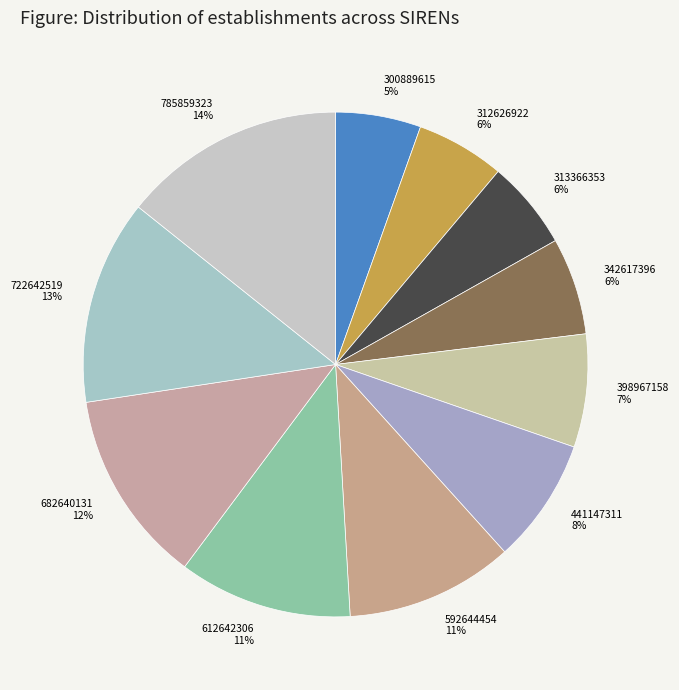

What is the largest slice in the pie chart?

785859323